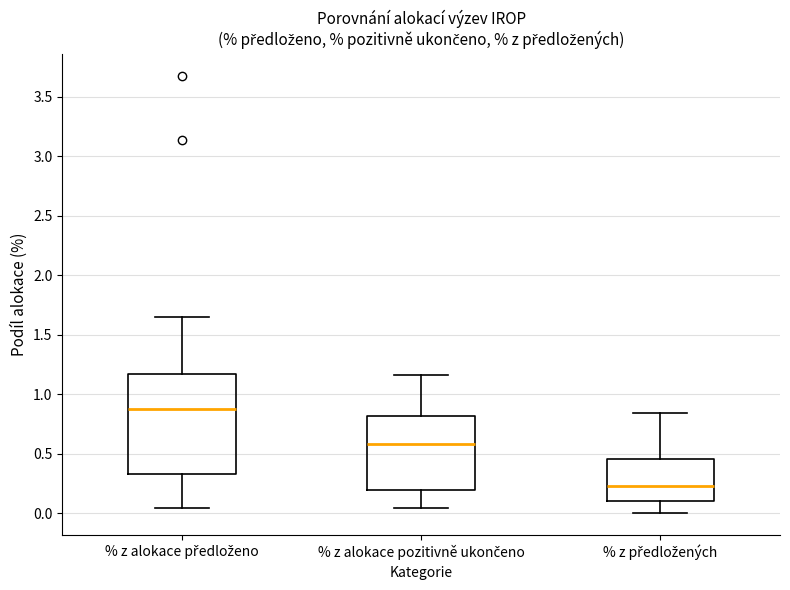

Which box is the tallest, from its lower edge to its upper edge?

% z alokace předloženo